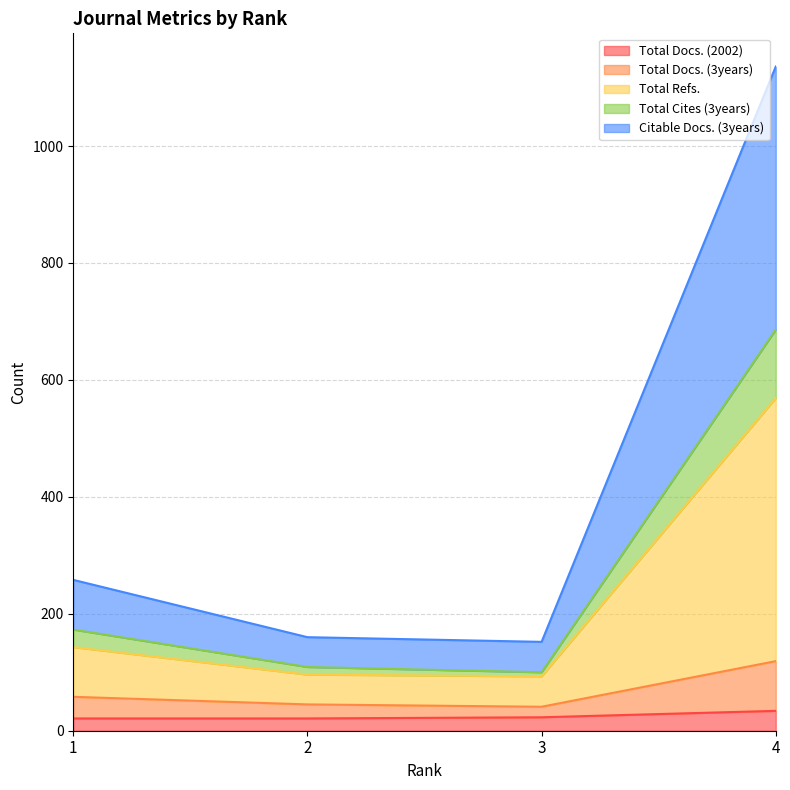

Where is Total Docs. (3years) nearest to the value 80?

1